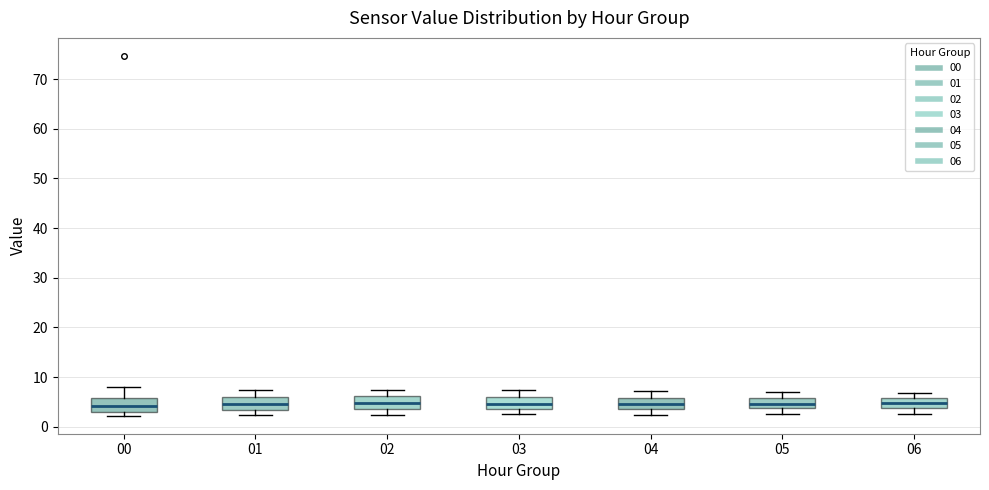

Reading left to right, transcribe this box plot: for each box, give where its median line is, the range the box spans, and where its two whiskers end, as read against the y-axis. The values are not printed on the chart, so give them approximately, as read against the axis.

00: median 4, box 3 to 6, whiskers 2 to 8
01: median 5, box 3 to 6, whiskers 2 to 7
02: median 5, box 3 to 6, whiskers 2 to 7
03: median 5, box 4 to 6, whiskers 3 to 7
04: median 5, box 4 to 6, whiskers 2 to 7
05: median 5, box 4 to 6, whiskers 3 to 7
06: median 5, box 4 to 6, whiskers 3 to 7